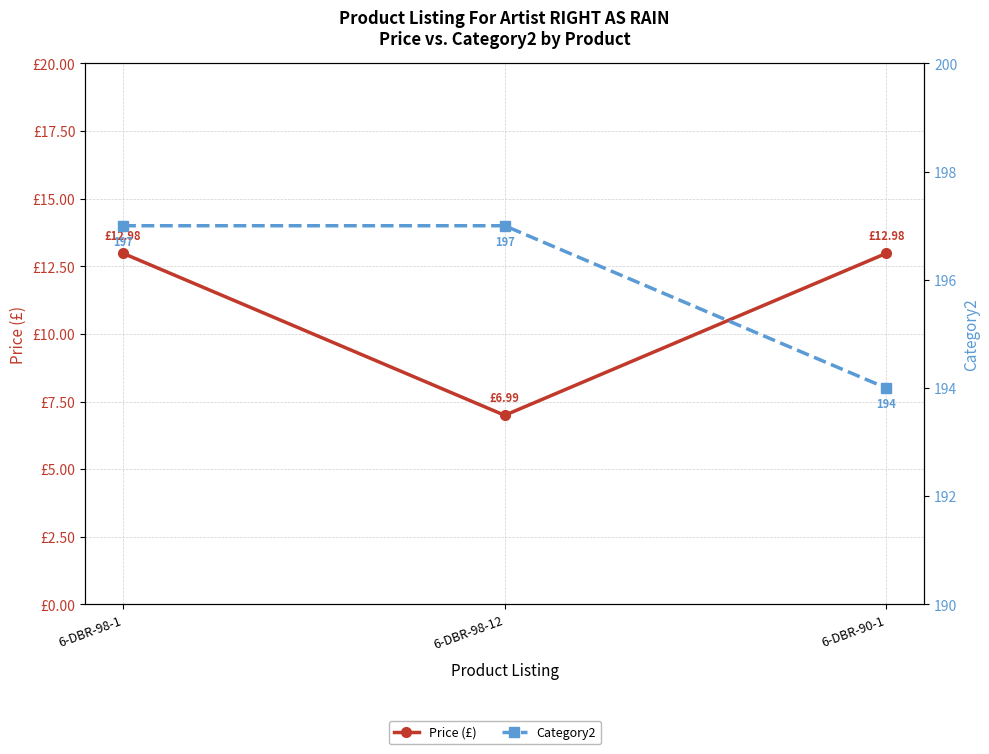

List the series in order of their overall mean, highest first.

Category2, Price (£)